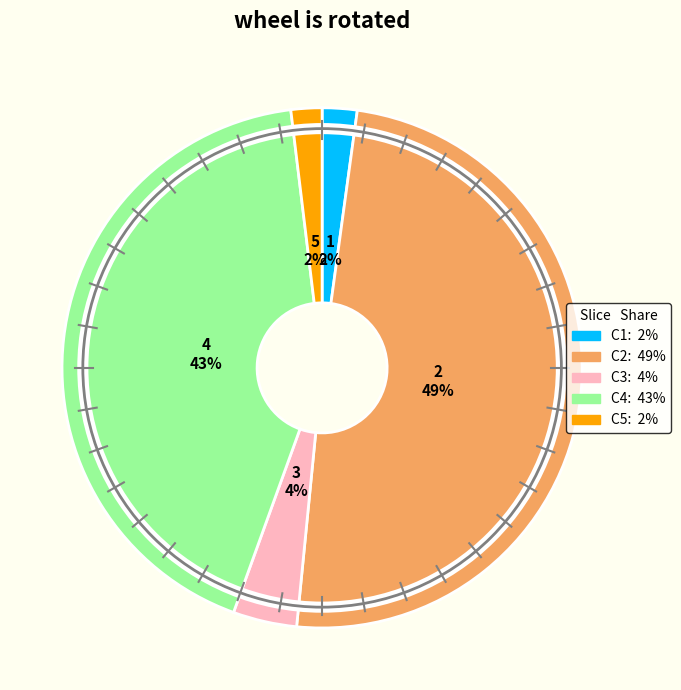

Is there a majority slice in this chart?

No